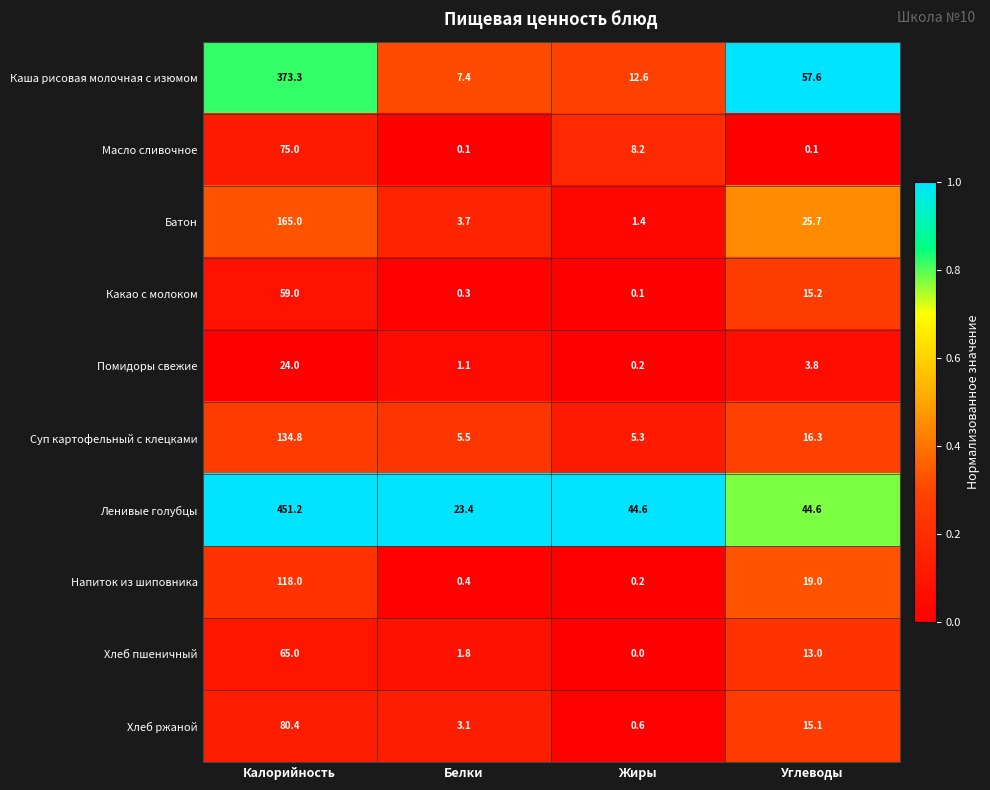

At which label does Помидоры свежие first exceed 3?

Калорийность